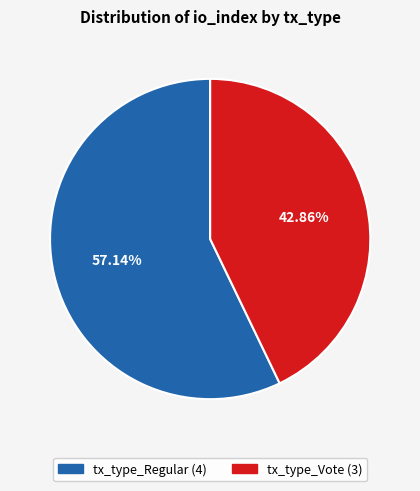

Which category accounts for the majority?

tx_type_Regular